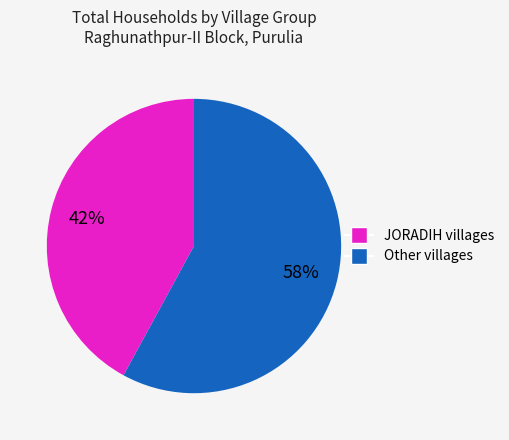

To the nearest percent, what is the average slice percentage?

50%